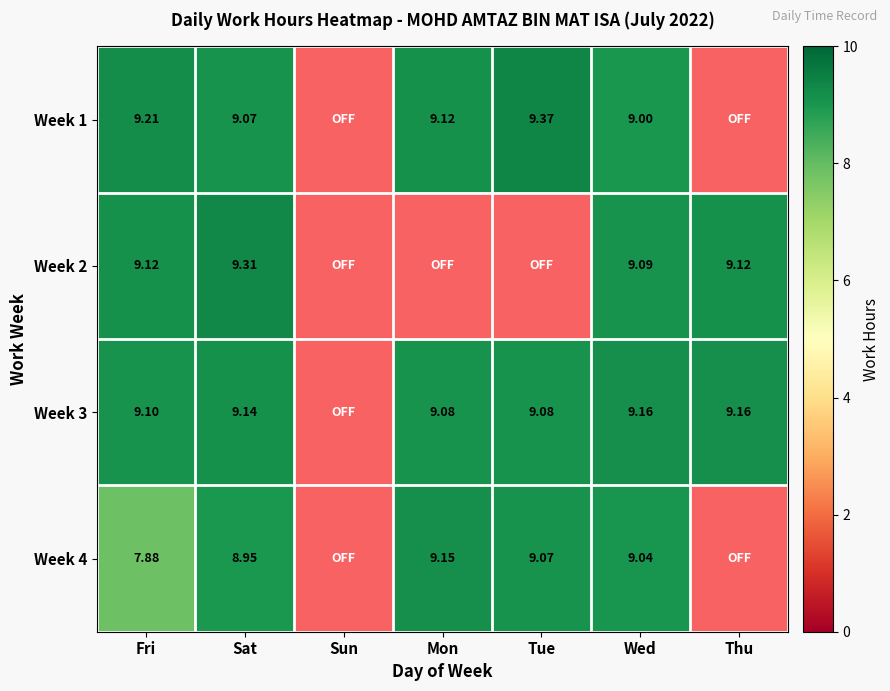

The Week 1 series shows 1 at Sun. True or false?

False